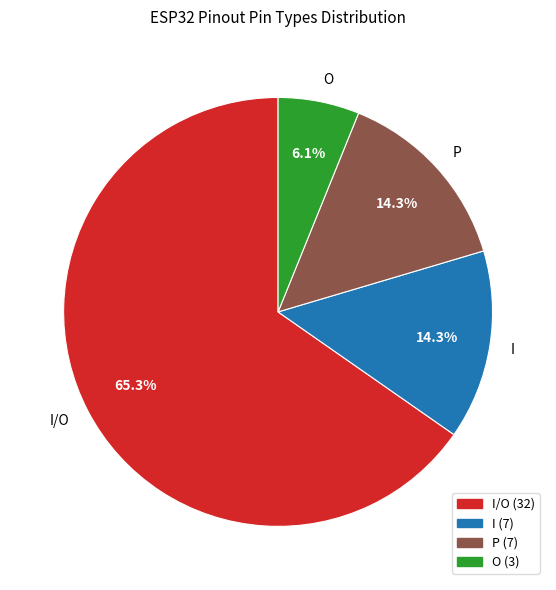

What is the ratio of the value at I to the value at I/O?

0.2